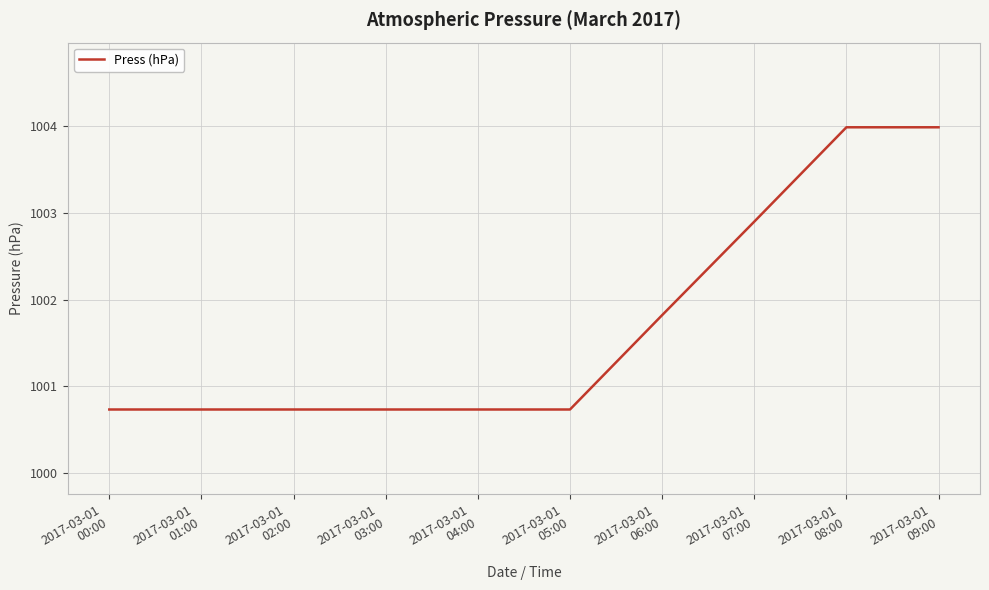

What is the greatest value displayed?

1004.0